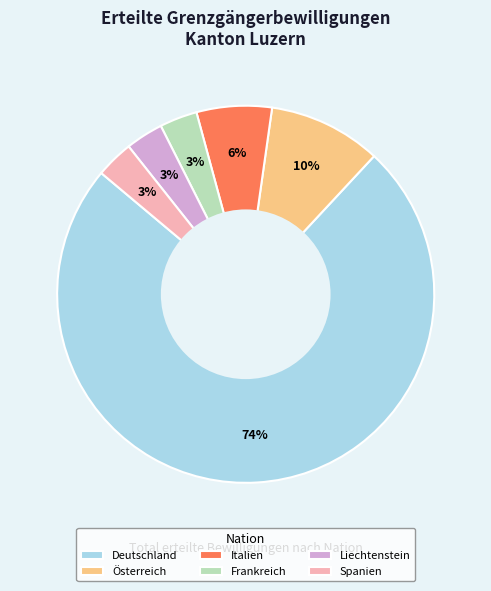

To the nearest percent, what portion does Liechtenstein represent?

3%